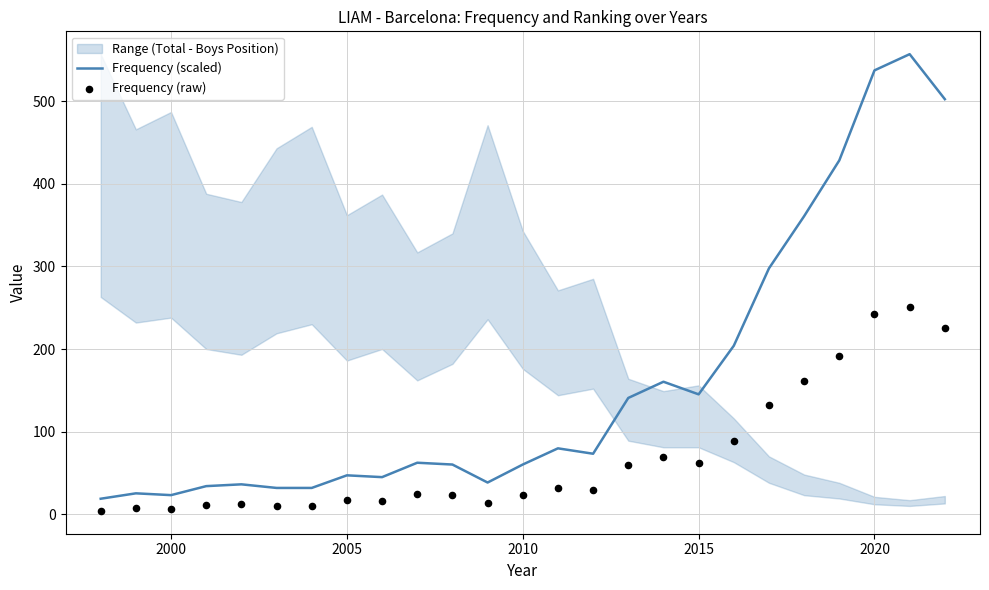

Which series reaches the maximum Y coordinate?

Frequency (scaled)